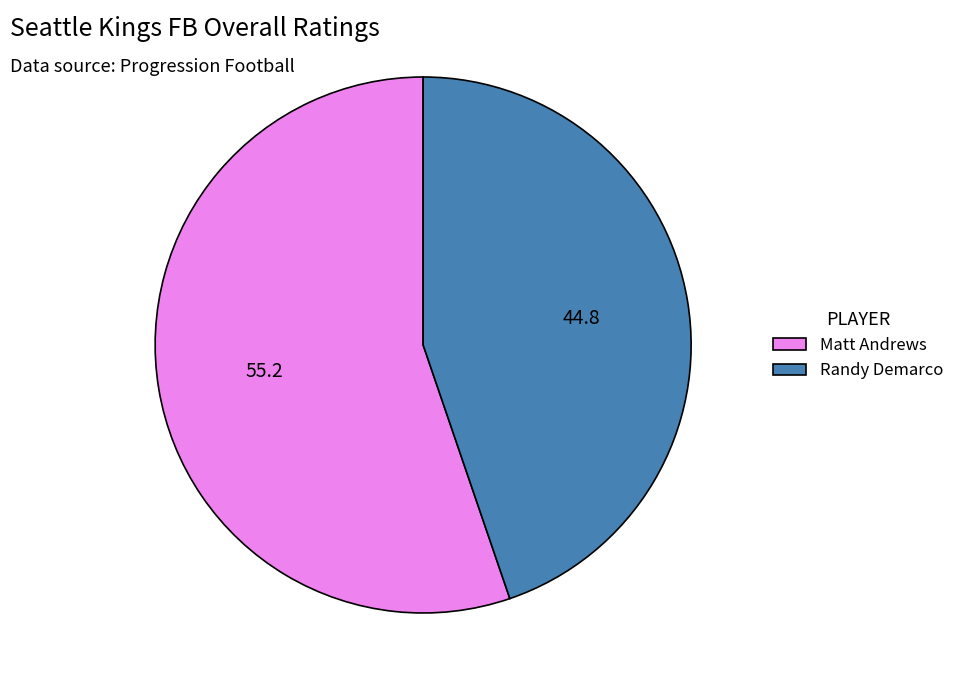

Is there any slice that represents more than half of the pie?

Yes